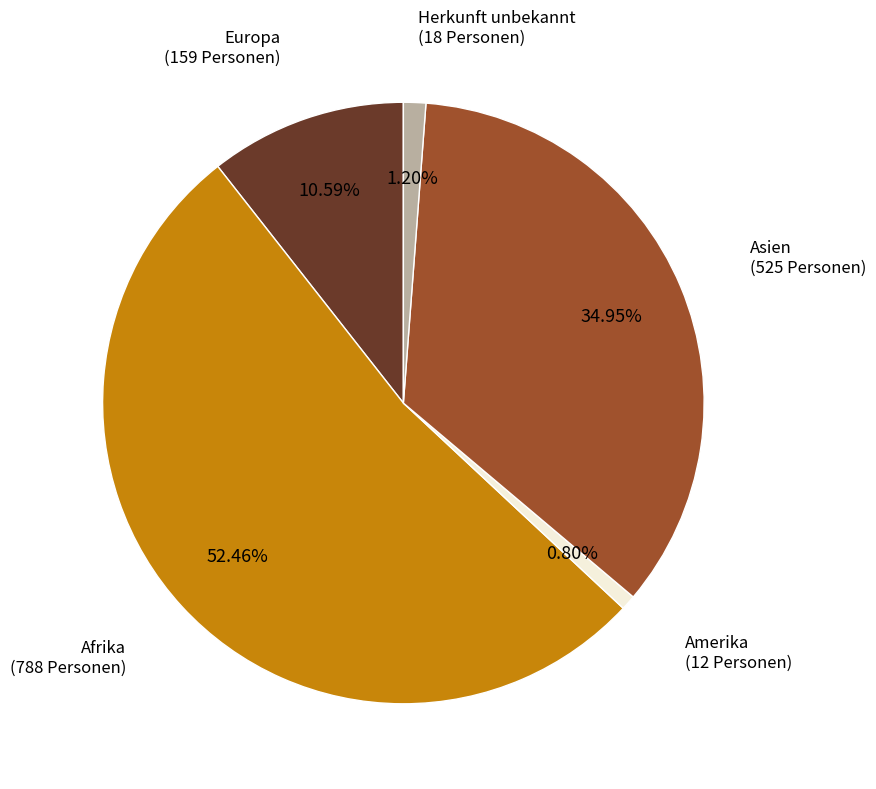

Is there a majority slice in this chart?

Yes